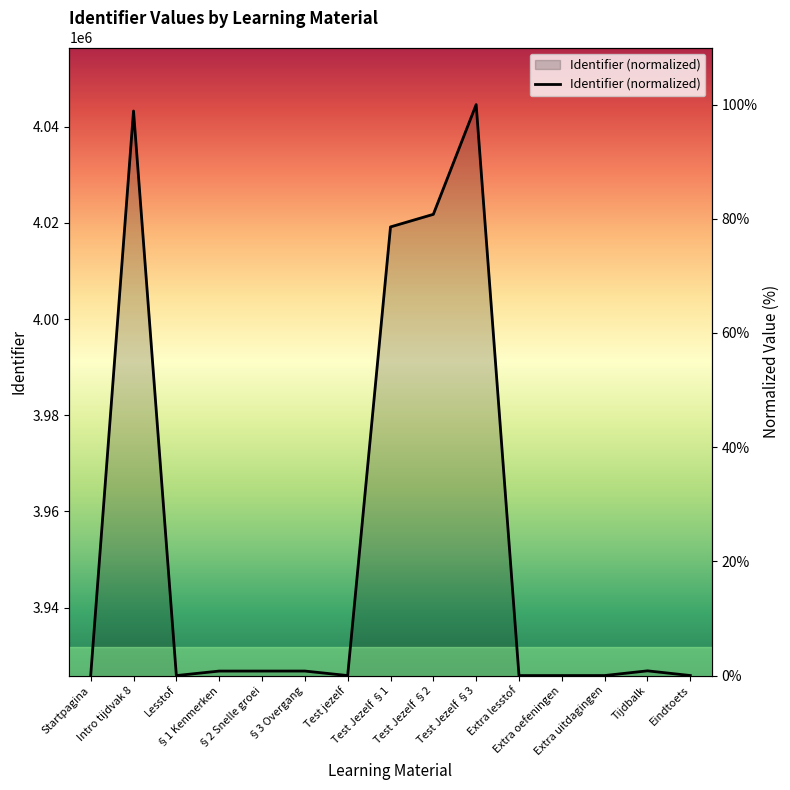

Does the chart have visible grid lines?

No